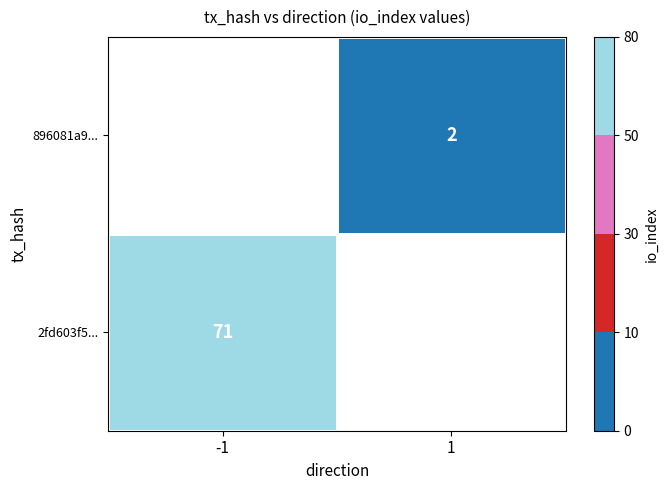

The 2fd603f5... series shows 71 at -1. True or false?

True